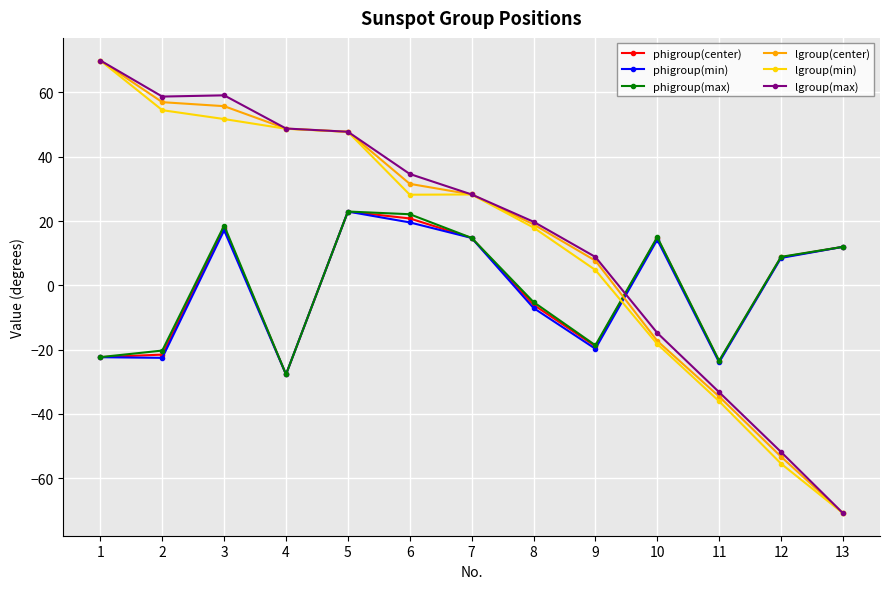

What is the value of the phigroup(min) point at the 3rd from the left?

17.1